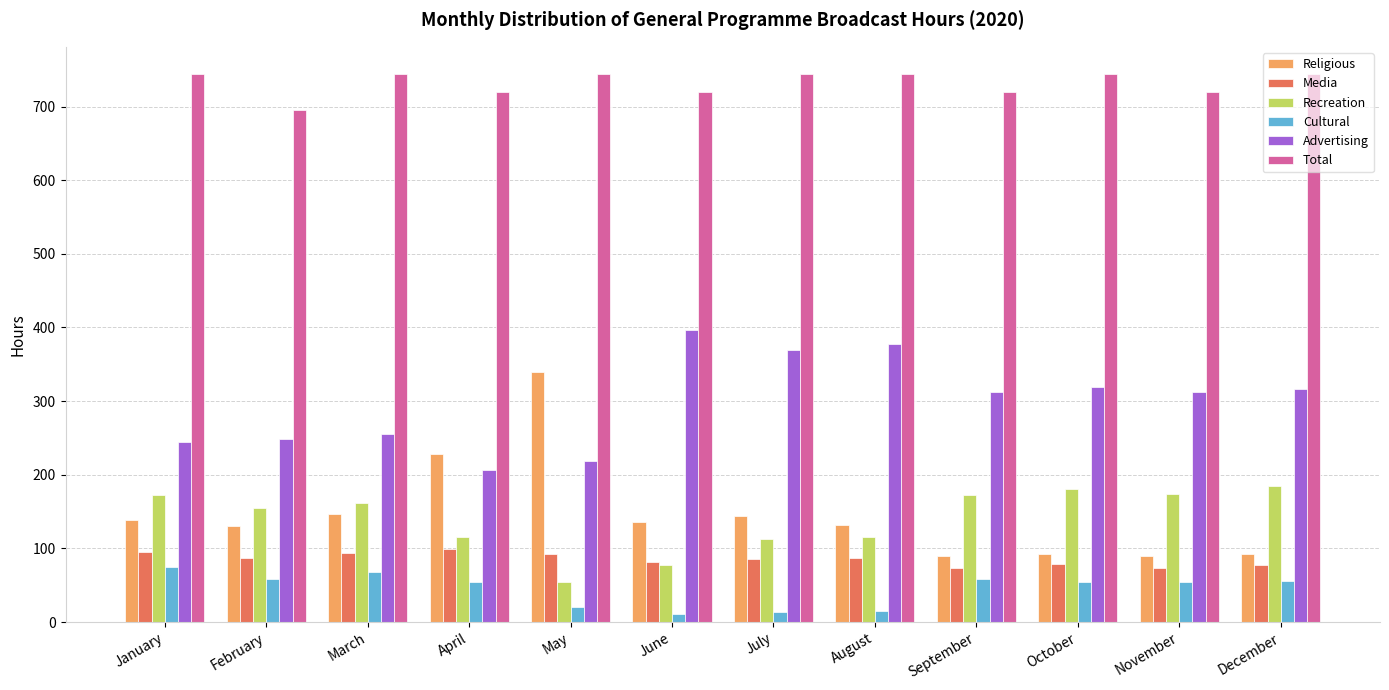

How many bars are there in total?

72